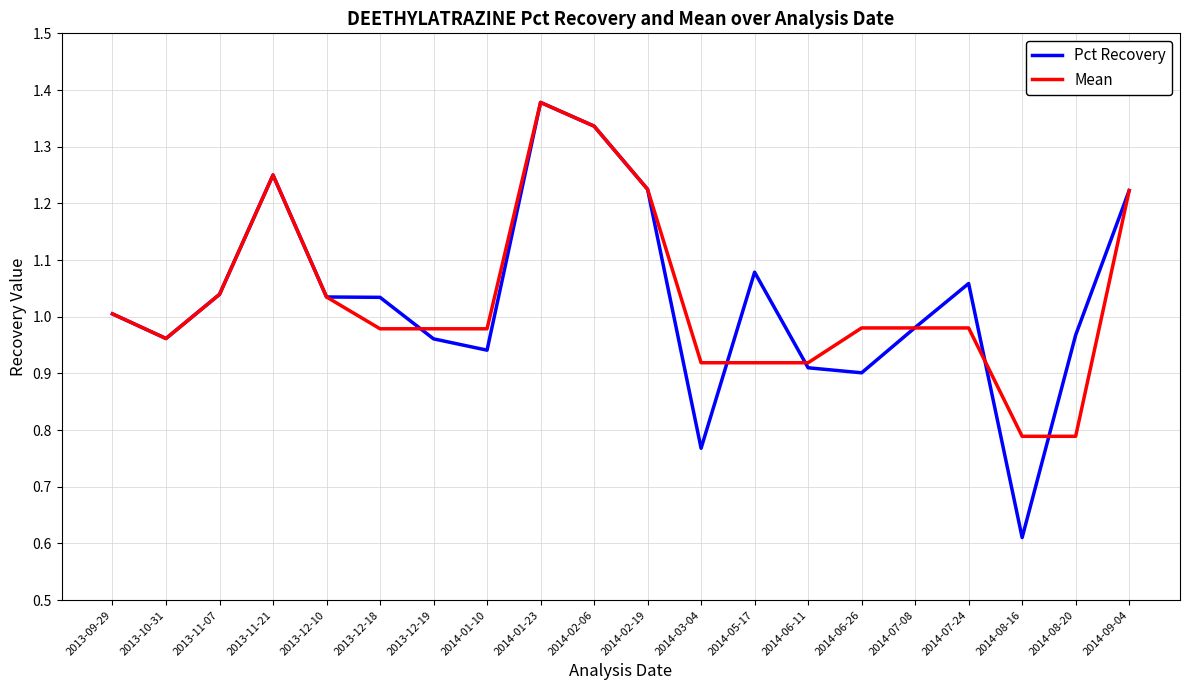

At which category does the chart reach its minimum across all series?

2014-08-16